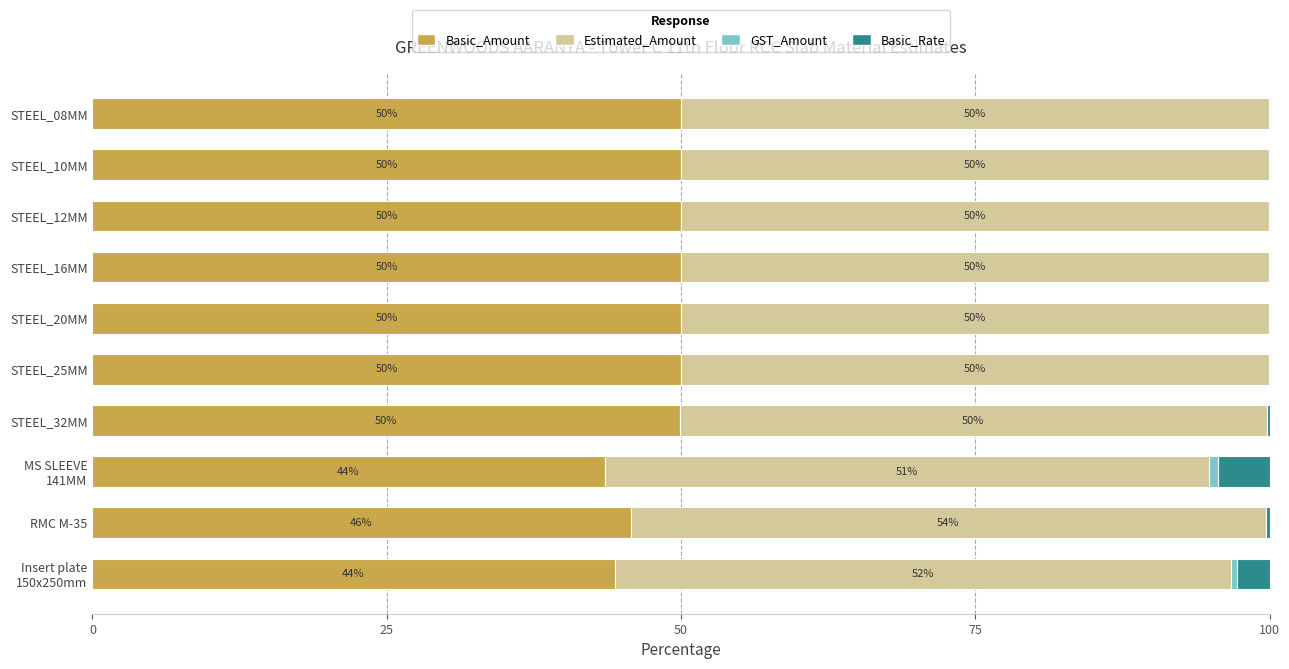

How many categories are shown in the chart?

10